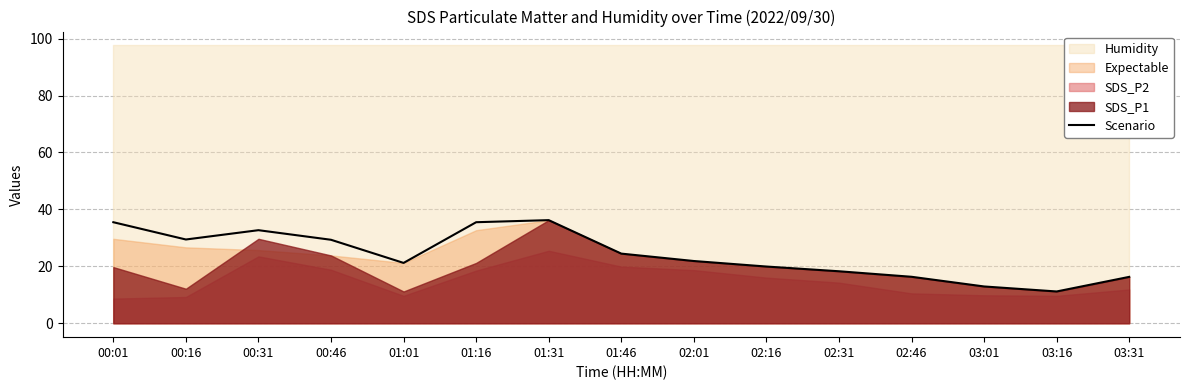

Rank the categories by value from highest to lowest.

01:31, 00:01, 01:16, 00:31, 00:16, 00:46, 01:46, 02:01, 01:01, 02:16, 02:31, 02:46, 03:31, 03:01, 03:16